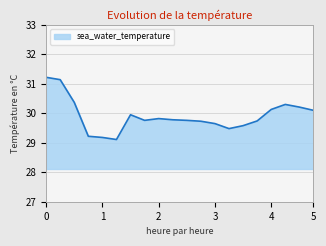

What is the greatest value displayed?

31.2